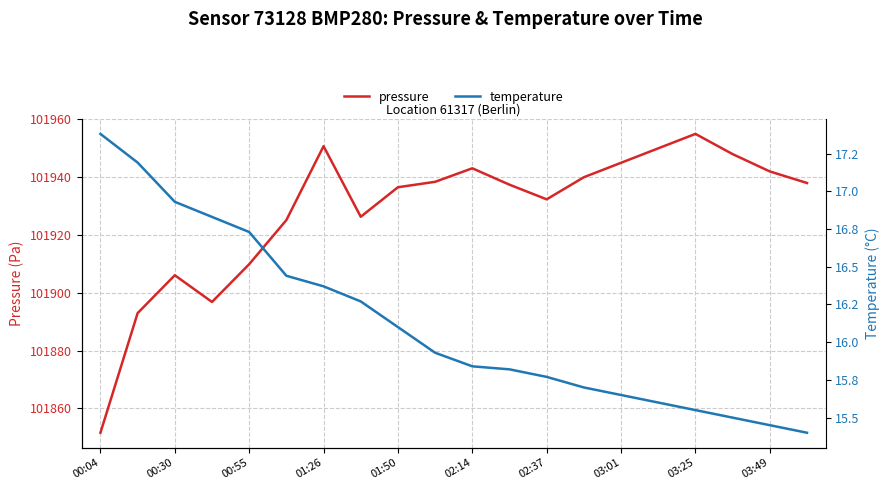

Which category has the lowest value in the pressure series?

00:04